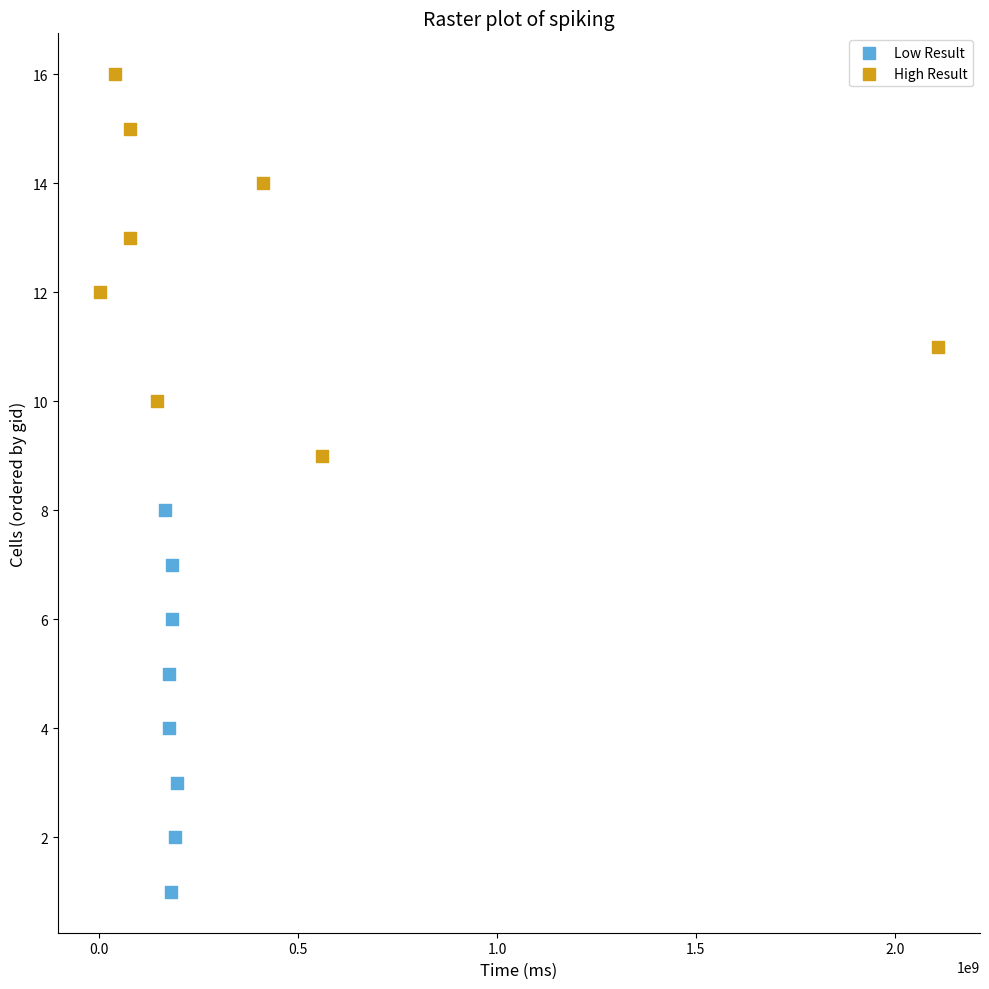

What are all the series names shown in the legend?

Low Result, High Result